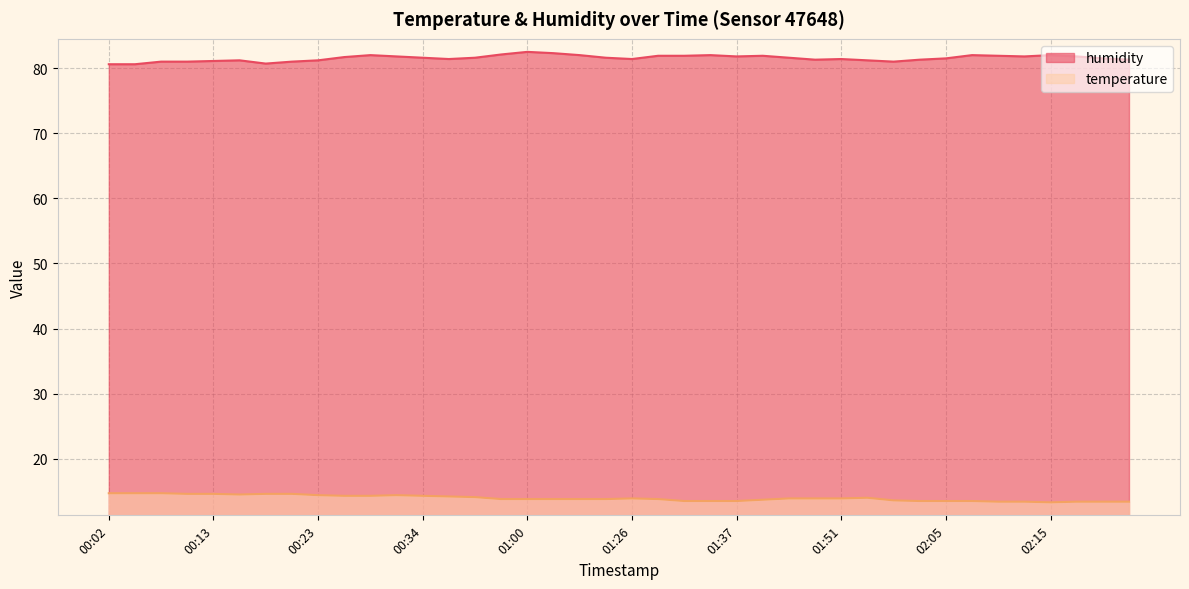

What is the total value across all series at 01:00?

96.3